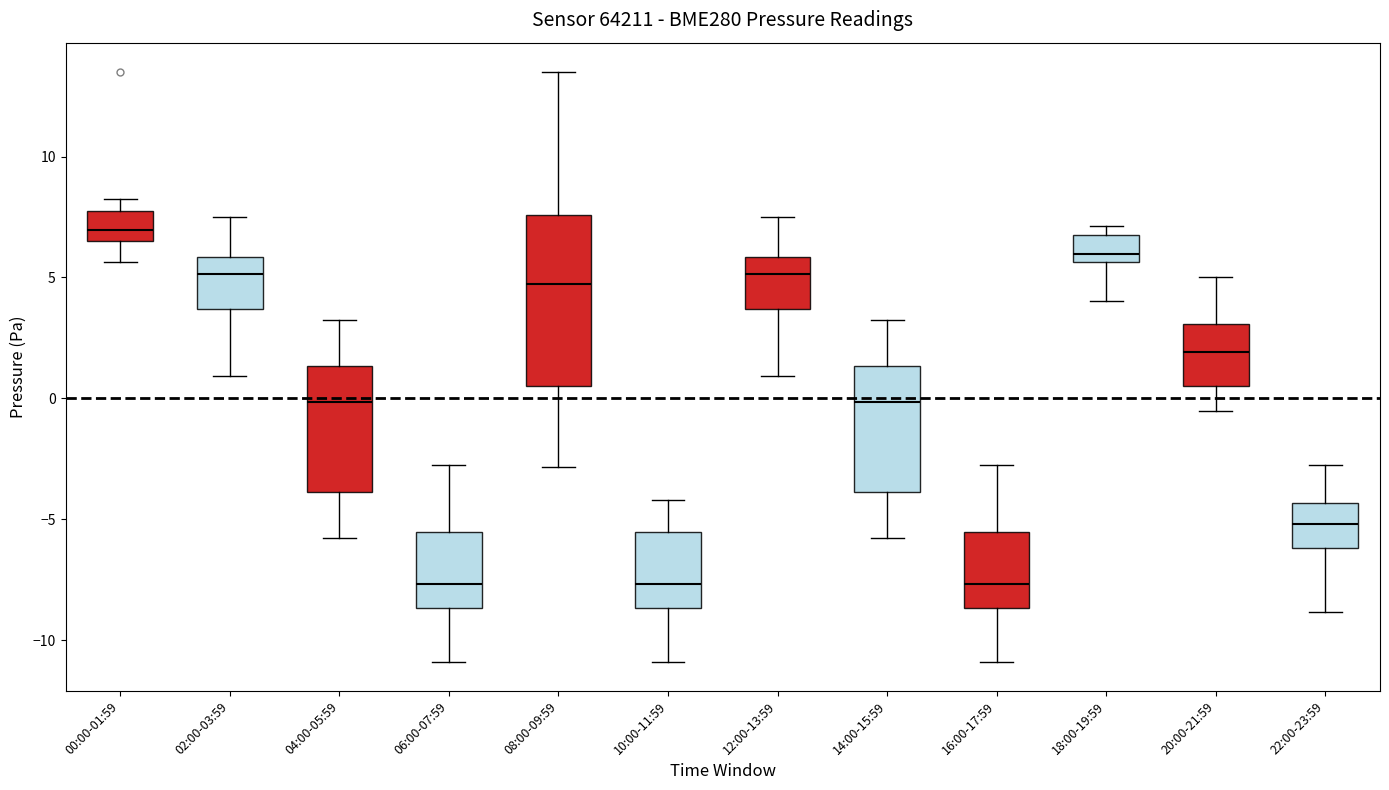

Where does the median line of the box for 14:00-15:59 sit on the y-axis? The values are not printed on the chart, so give them approximately, as read against the axis.

0.0